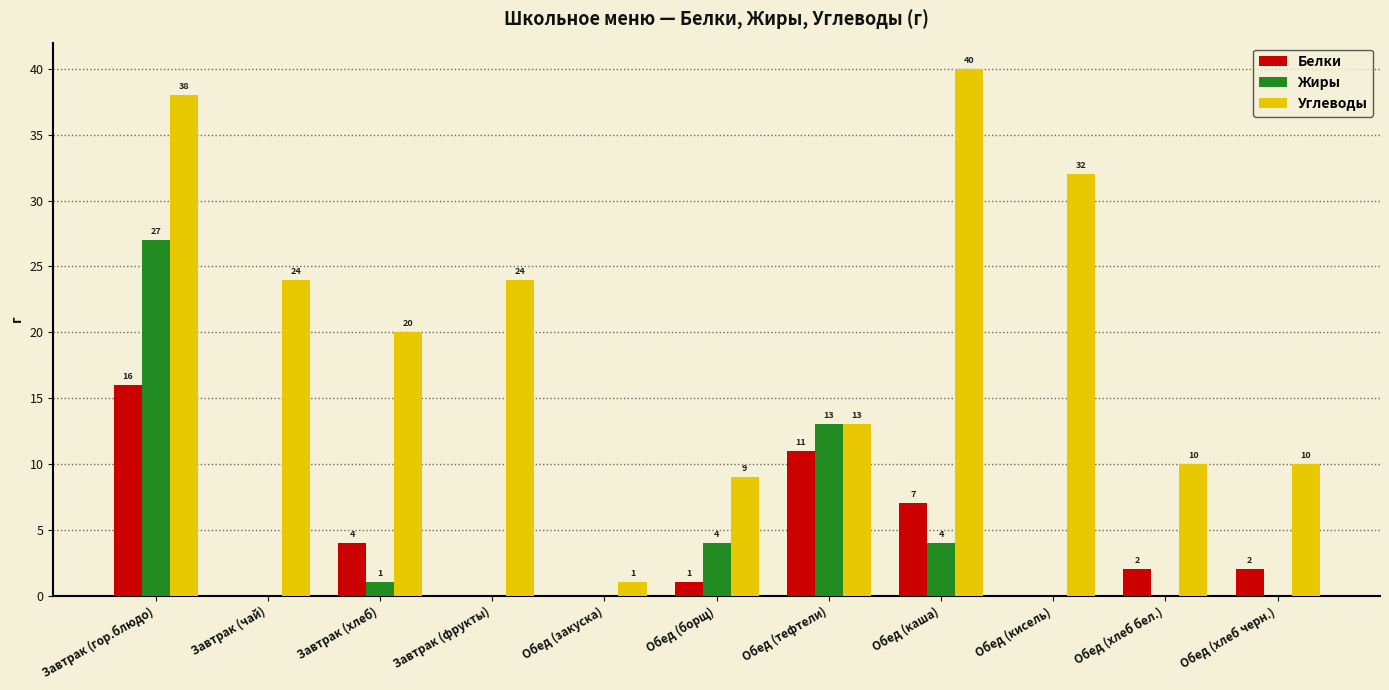

Count the number of categories in the chart.

11